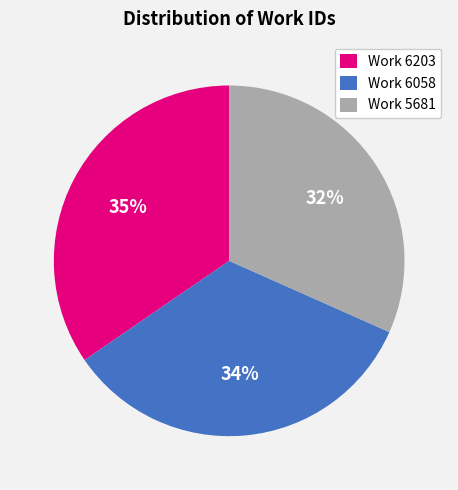

To the nearest percent, what portion does Work 6058 represent?

34%